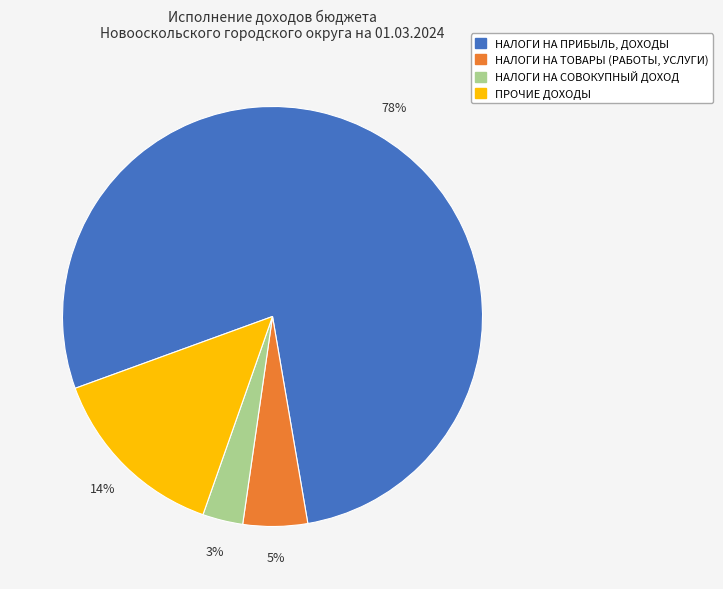

How many slices are in this pie chart?

4